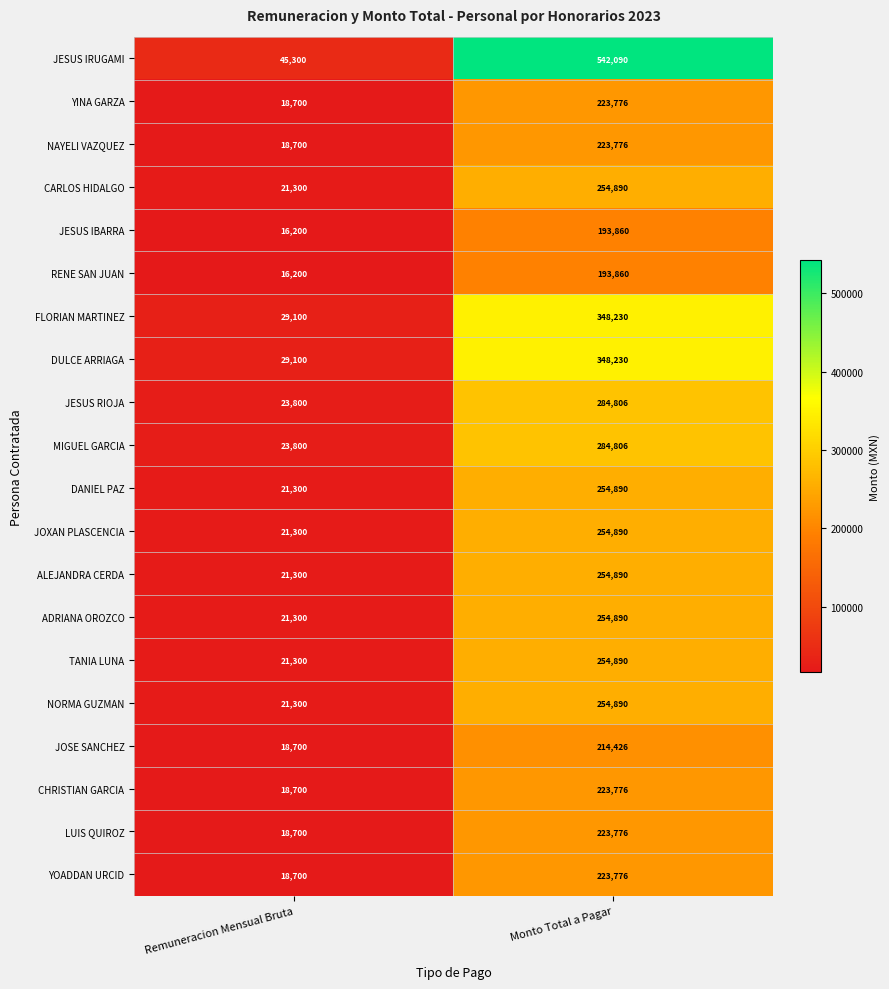

Which series has the largest total across all categories?

JESUS IRUGAMI